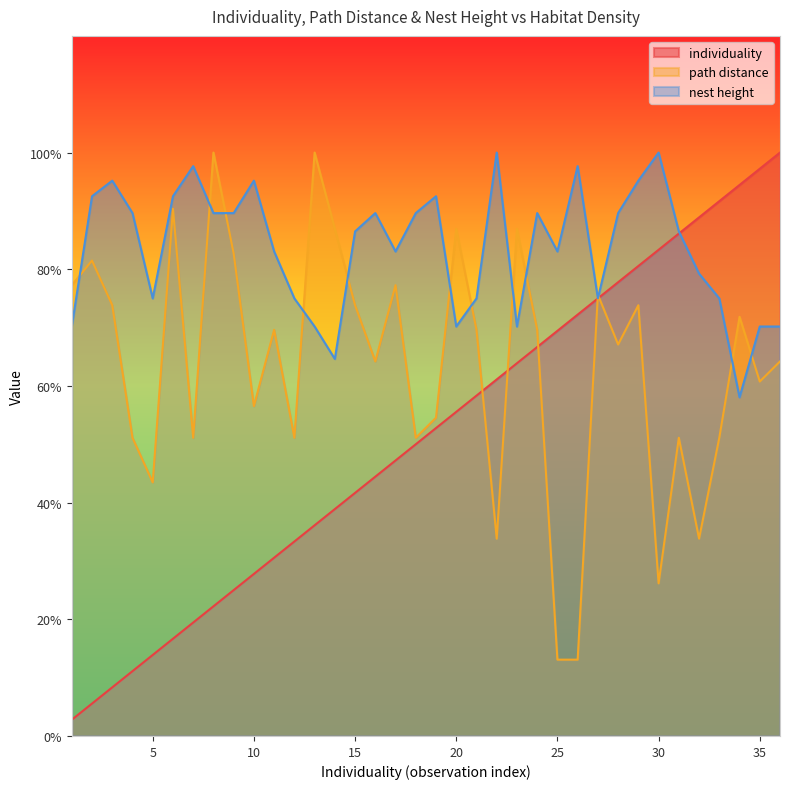

Which series has the largest total across all categories?

nest height